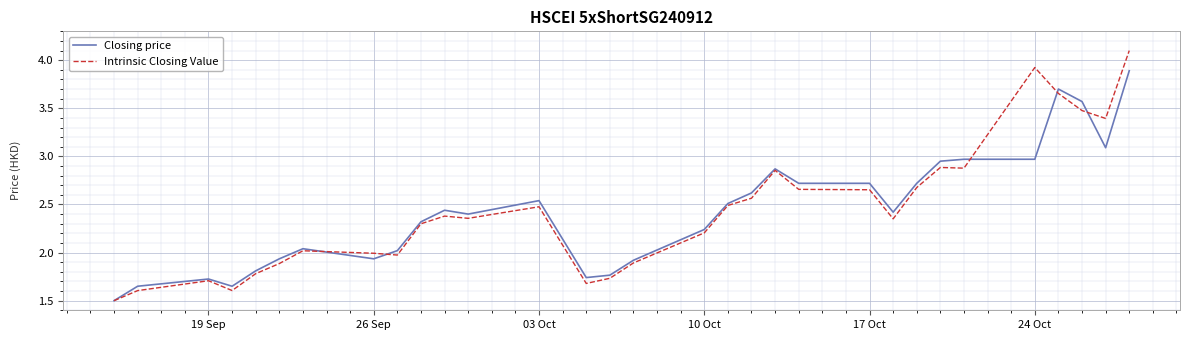

List the series in order of their peak value, highest first.

Intrinsic Closing Value, Closing price